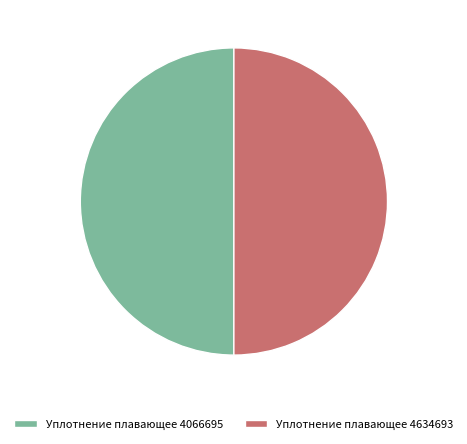

What is the ratio of the value at Уплотнение плавающее 4634693 to the value at Уплотнение плавающее 4066695?

1.0